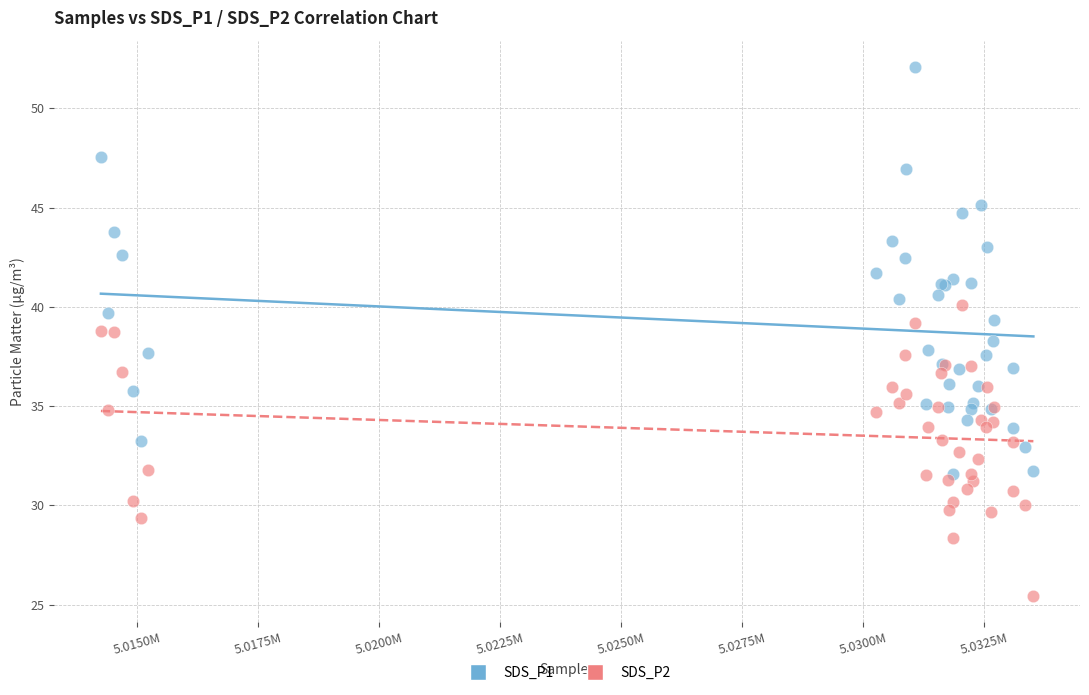

Which series contains the lowest Y value?

SDS_P2